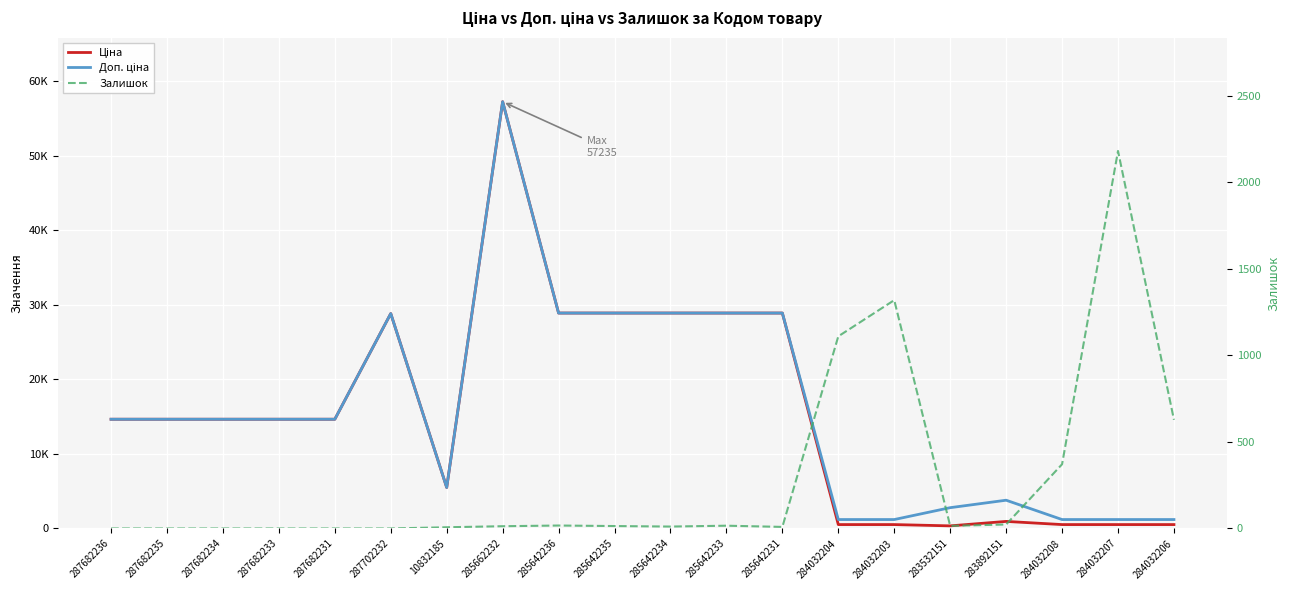

What is the maximum value for Залишок?

2181.0